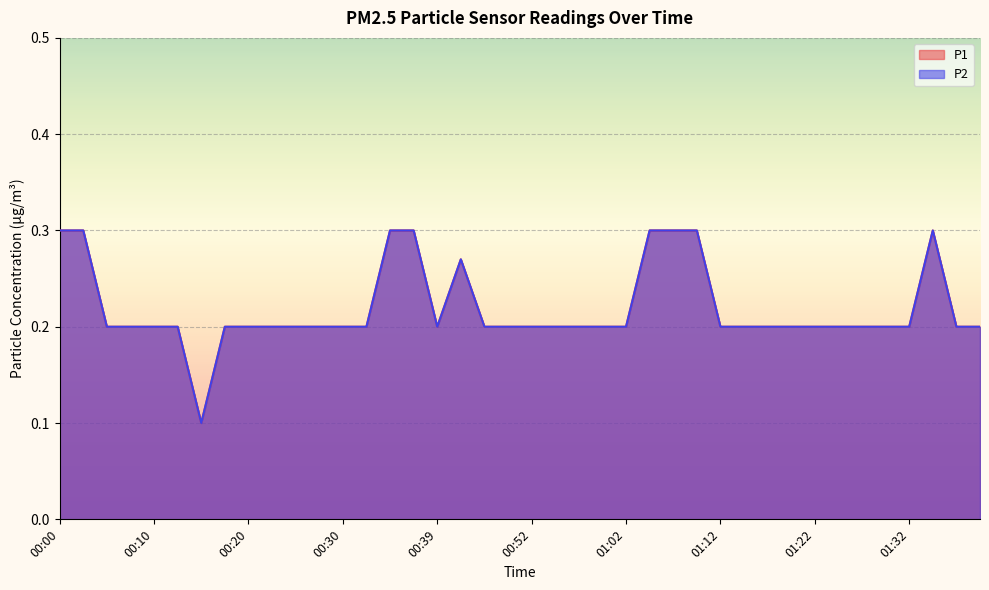

What is the smallest value displayed?

0.1